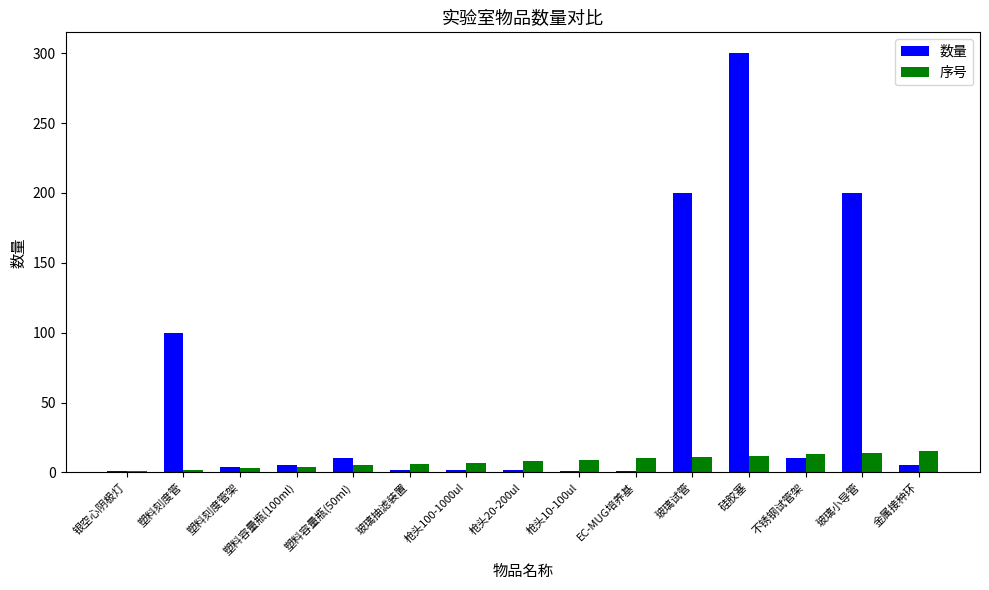

Which series changed the most between 硅胶塞 and 金属接种环?

数量